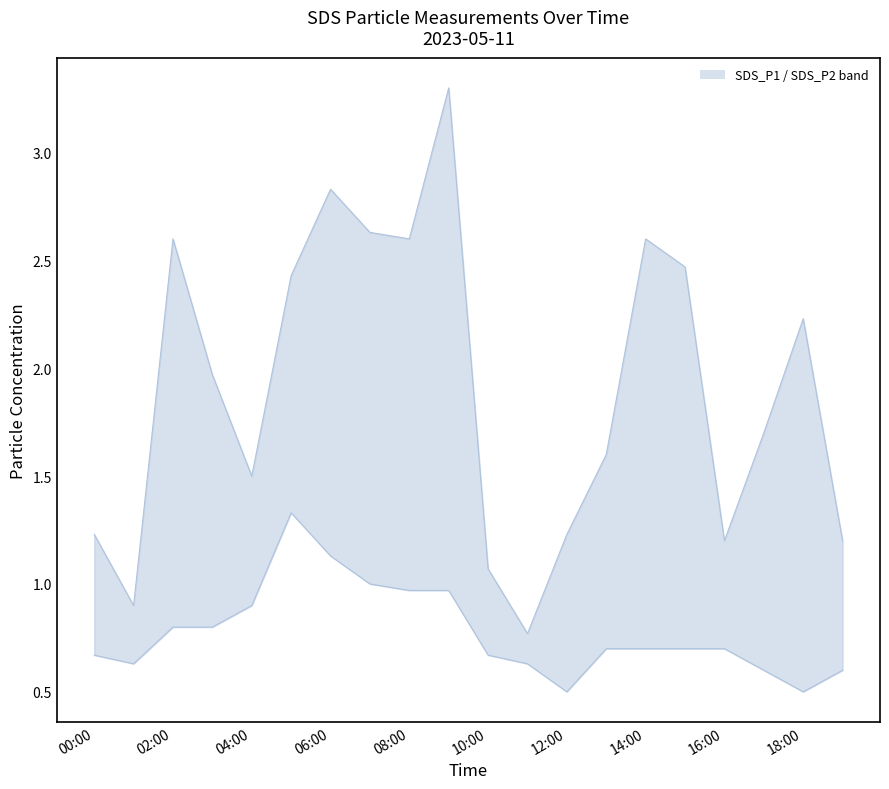

Is it true that SDS_P1 equals 2.8 at 2023-05-11 06:01?

True